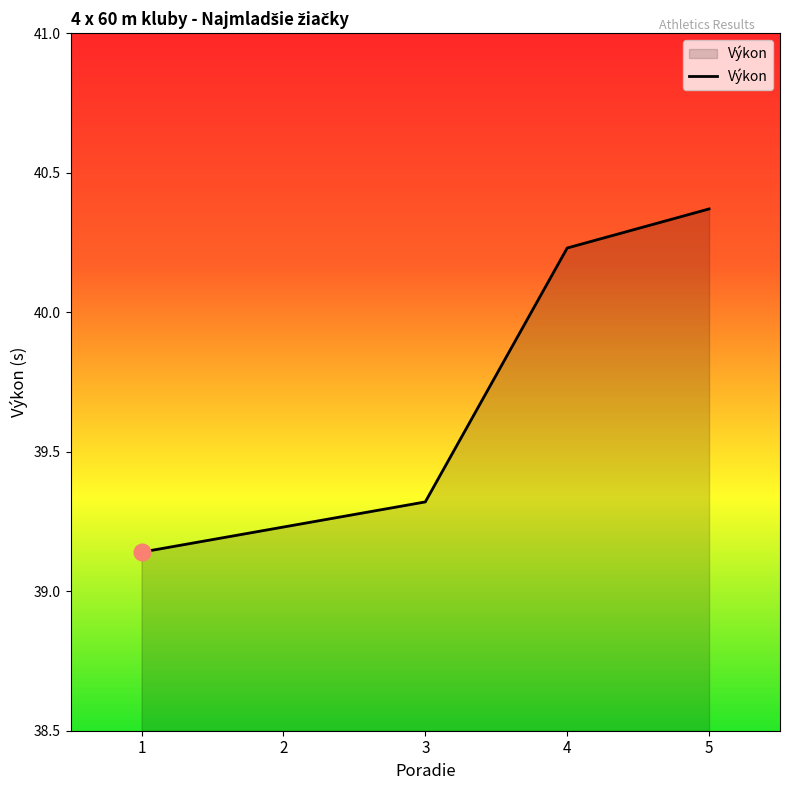

The value at 5 is 14.3. True or false?

False